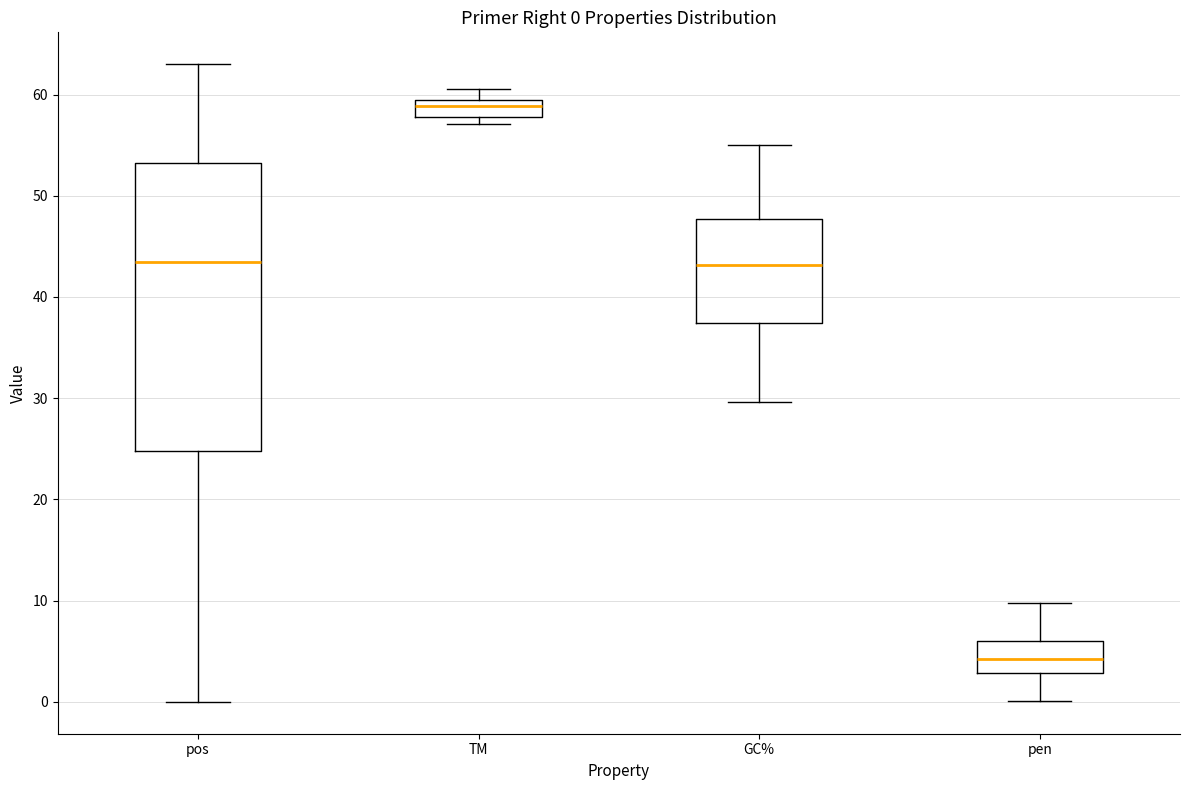

Which box has the highest median line?

TM